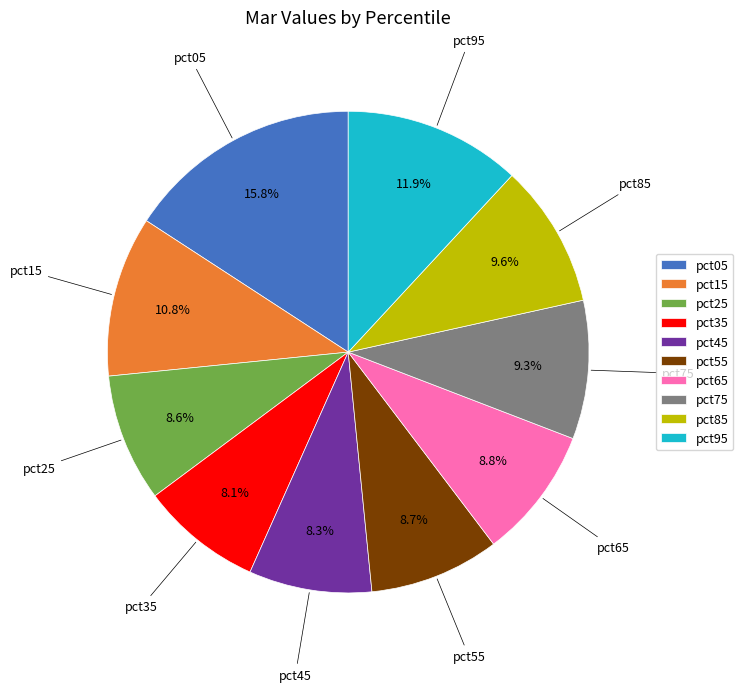

How many slices are in this pie chart?

10